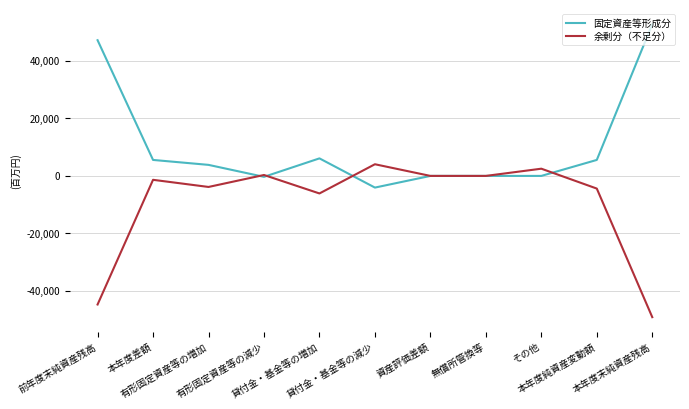

Rank the series by their average value, from lowest to highest.

余剰分（不足分）, 固定資産等形成分